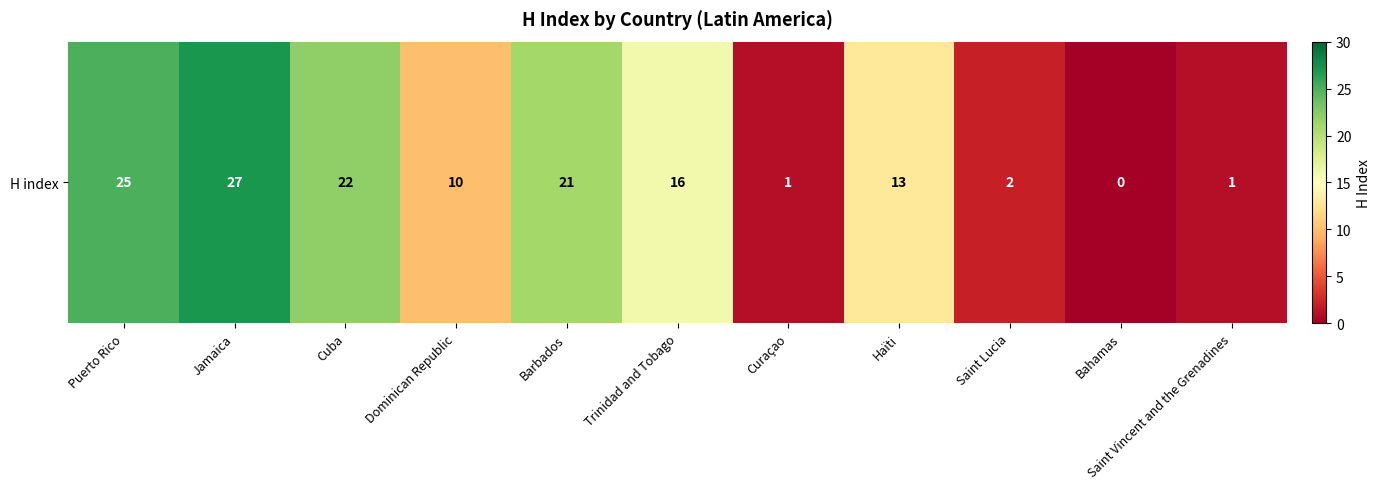

Reading left to right, transcribe all the data shown in this chart.

25	27	22	10	21	16	1	13	2	0	1